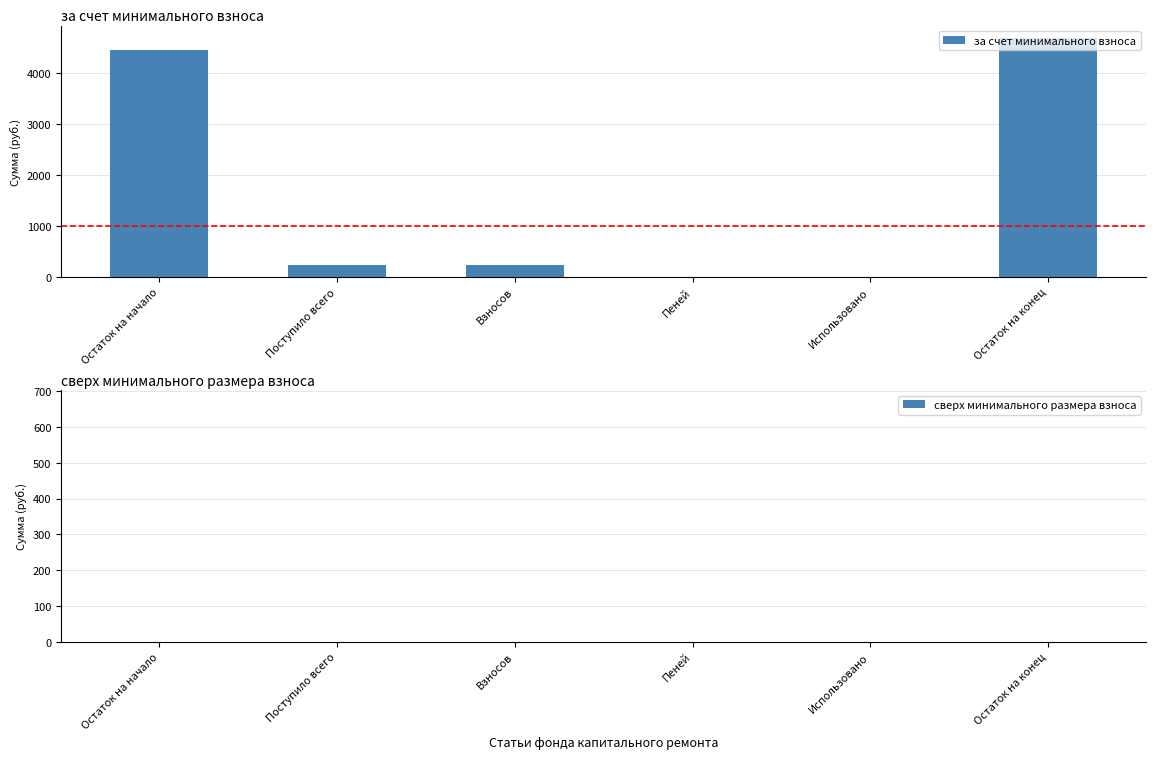

True or false: the data shows 242.0 at Взносов.

True